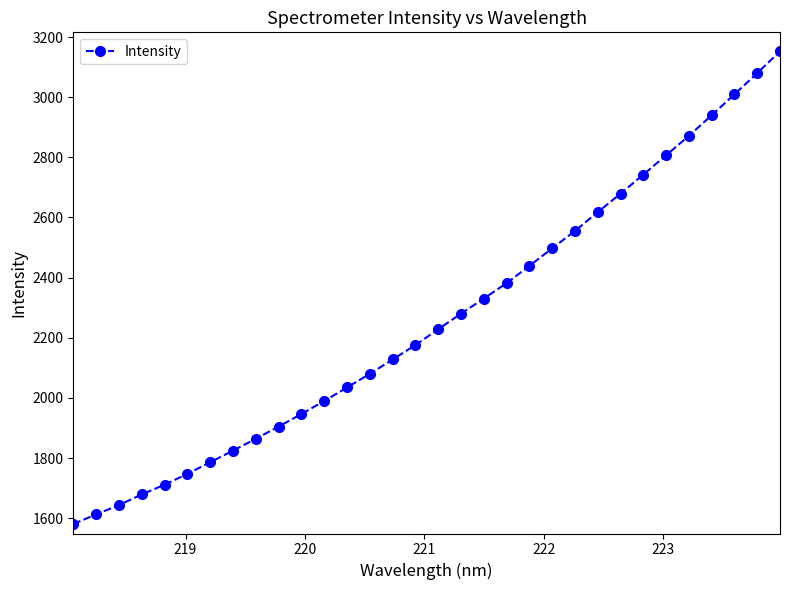

True or false: the data has more than 1 interior local peaks.

False